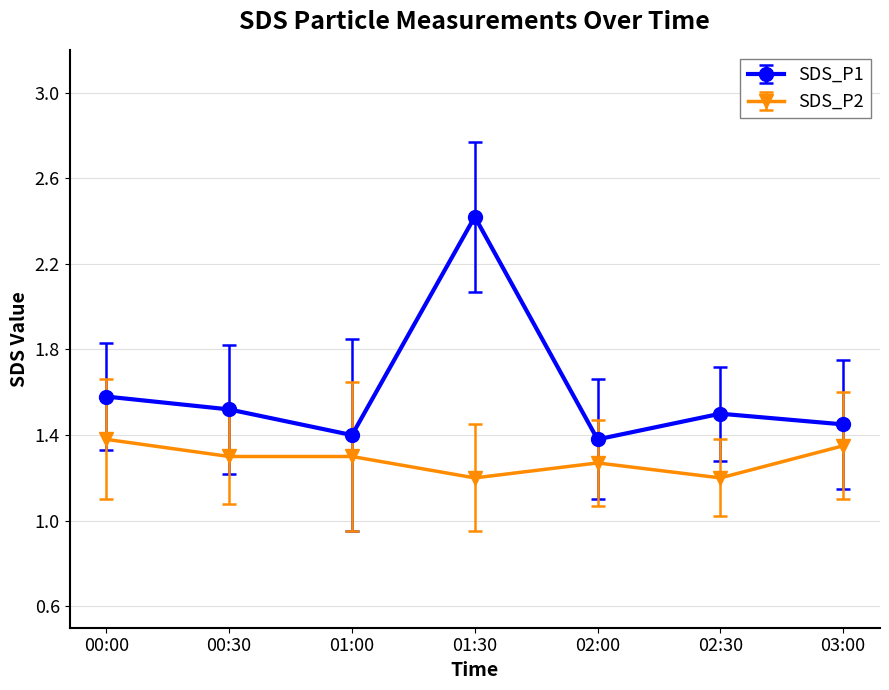

True or false: SDS_P1 has a value of 1.6 at 00:00.

True